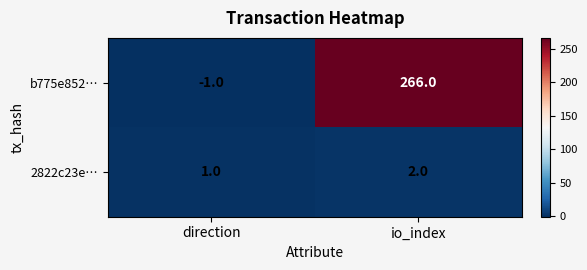

The b775e852… series shows 266 at io_index. True or false?

True